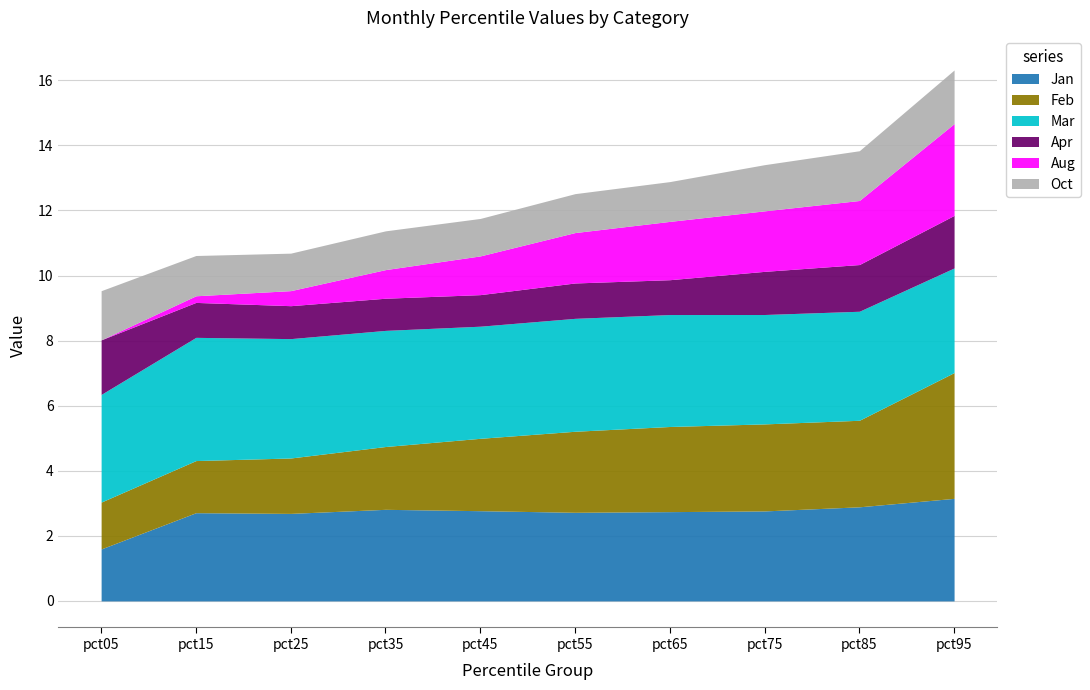

In Mar, how many points are higher than both neighbors (excluding endpoints)?

2